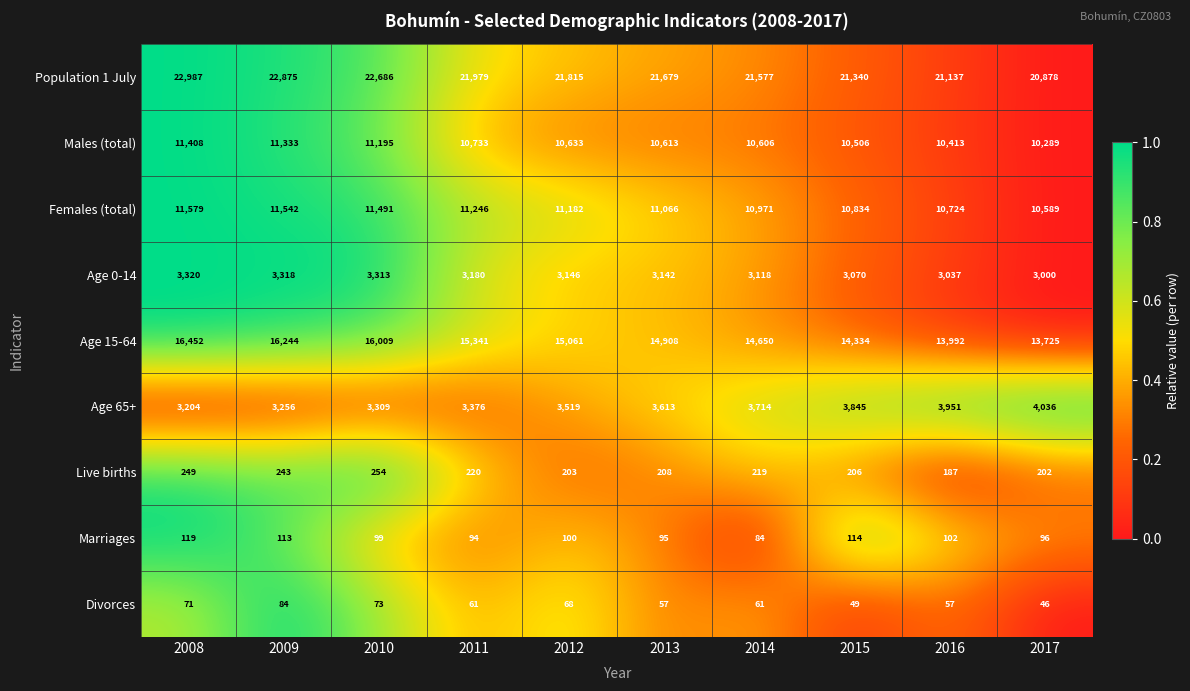

List the labels in order of Females (total) value, largest first.

2008, 2009, 2010, 2011, 2012, 2013, 2014, 2015, 2016, 2017